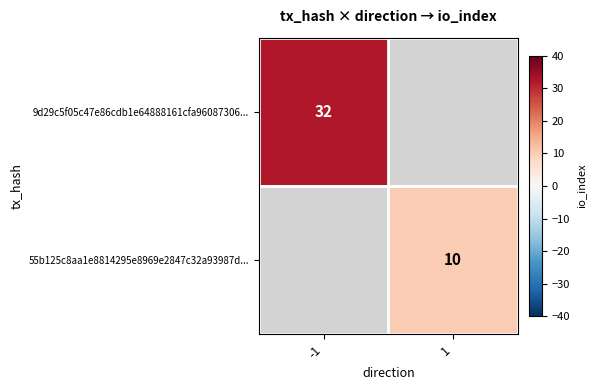

Where is 9d29c5f05c47e86cdb1e64888161cfa96087306... nearest to the value 32?

-1